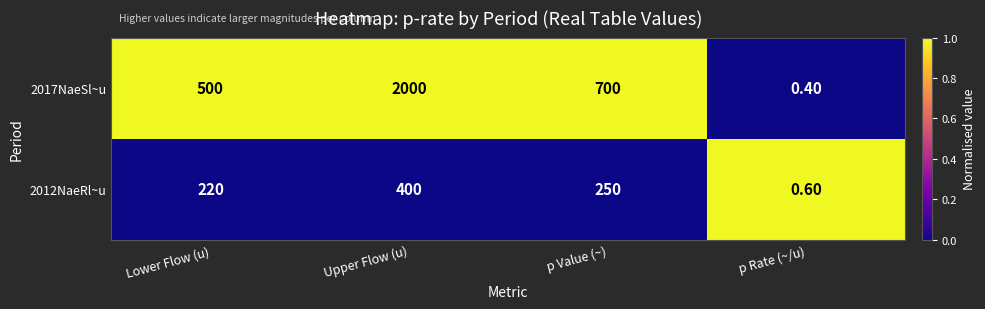

At which label is 2017NaeSl~u closest to 1000?

p Value (~)